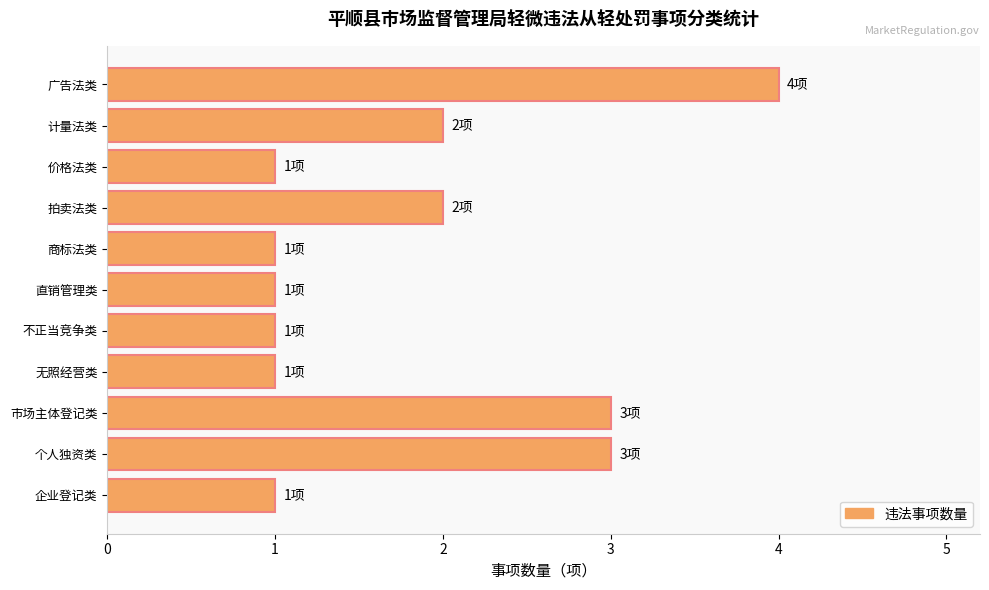

Which has a higher value, 商标法类 or 个人独资类?

个人独资类